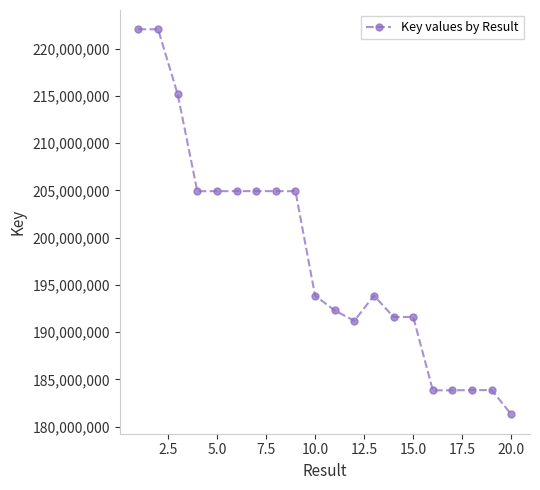

What is the smallest value displayed?

181299094